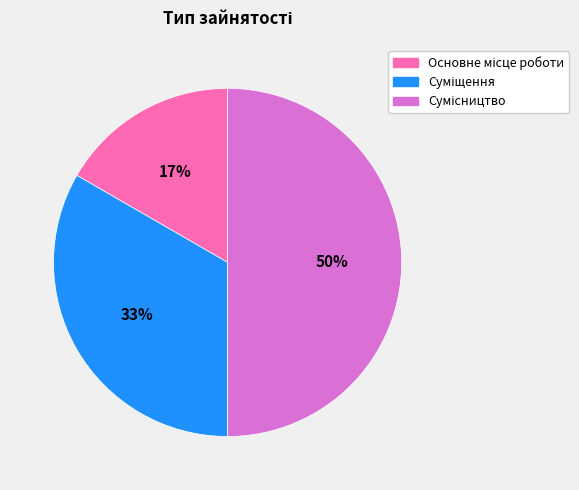

To the nearest percent, what is the average slice percentage?

33%